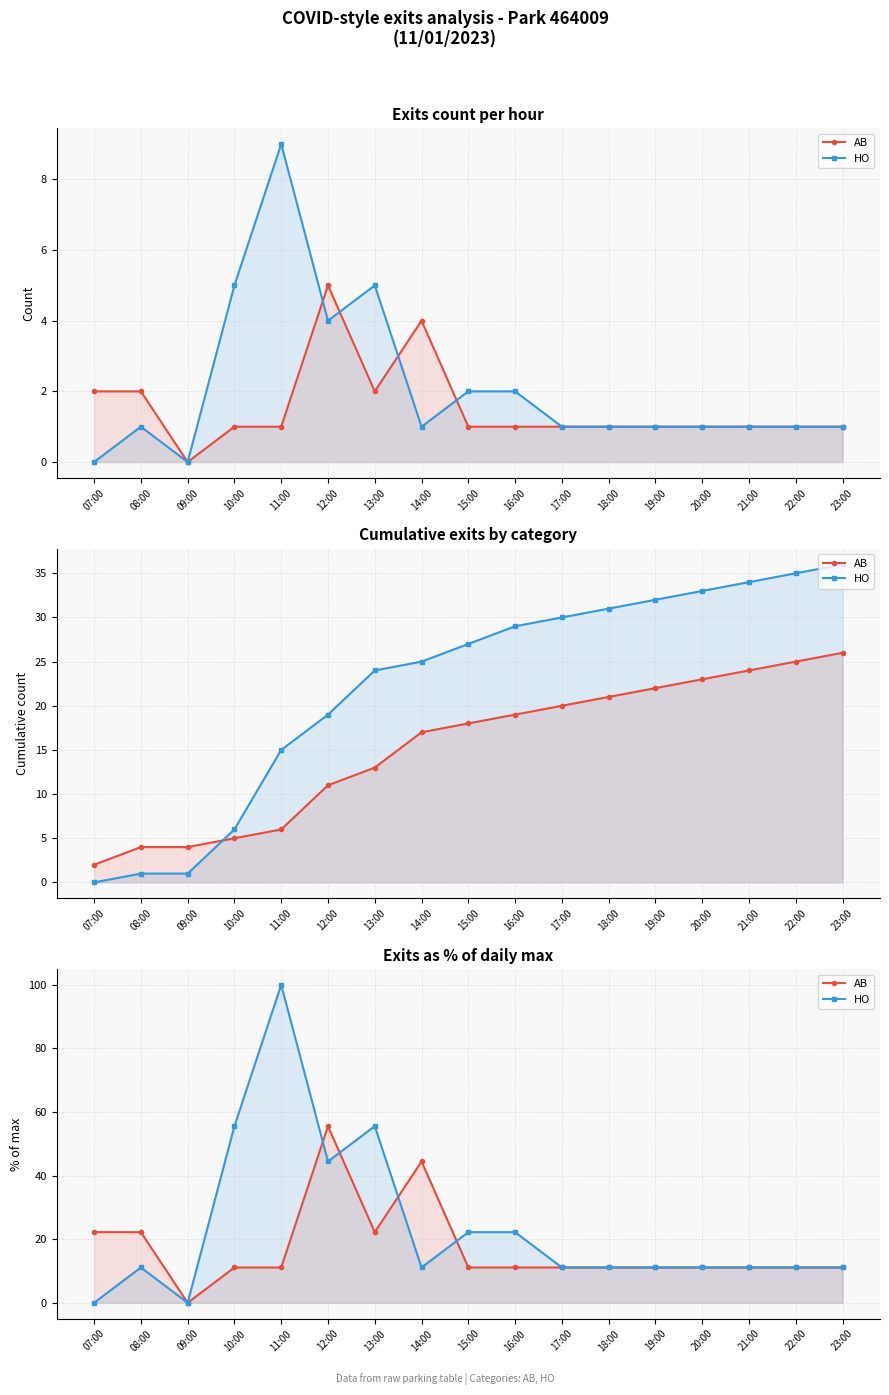

Rank the series at 10:00 from lowest to highest value.

AB, HO